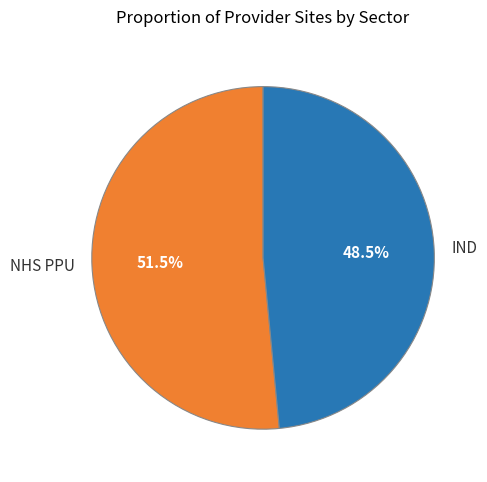

Rank the categories by value from lowest to highest.

IND, NHS PPU